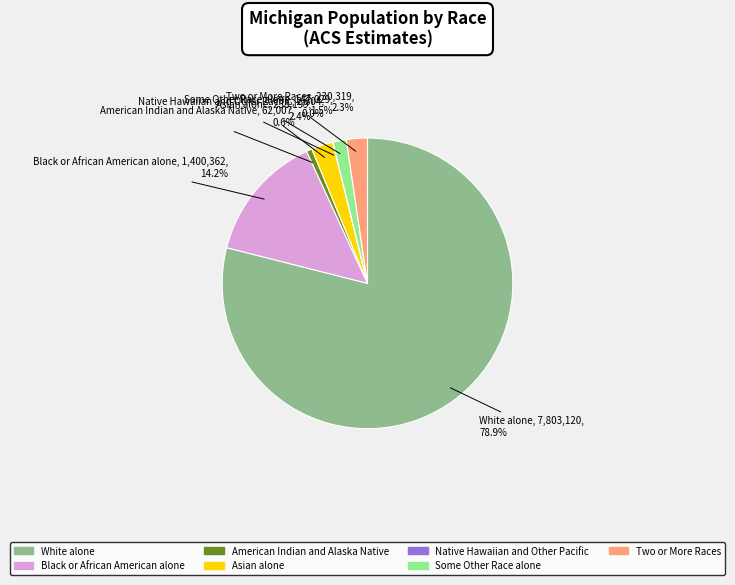

To the nearest percent, what percentage of the pie is Two or More Races?

2%